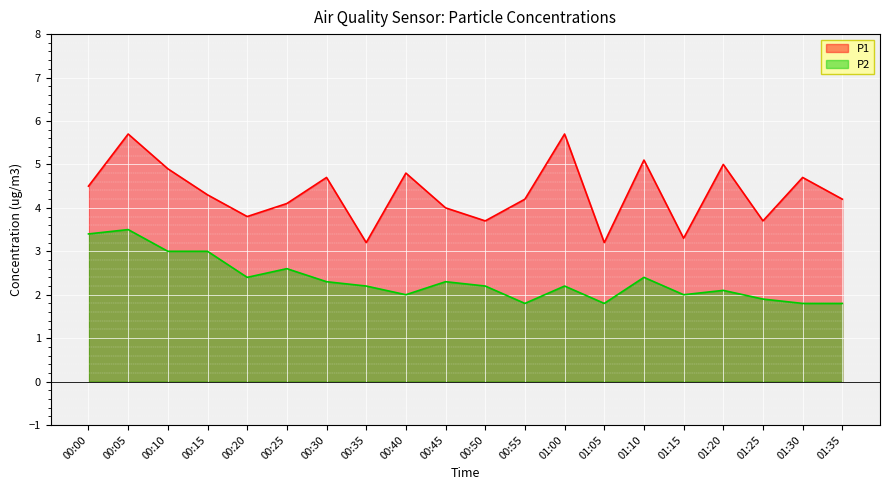

What is the average value of the P2 series?

2.3